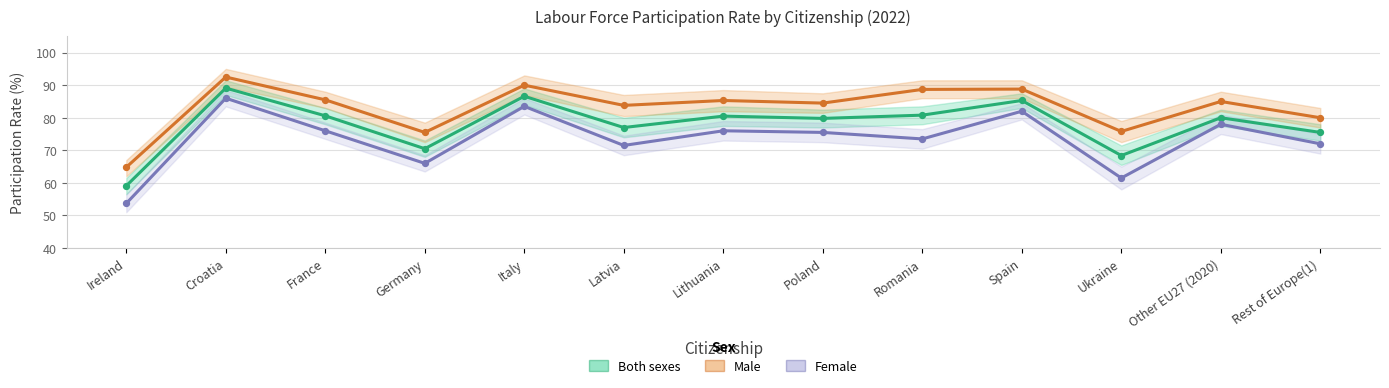

What is the total value across all series at Ukraine?

205.7